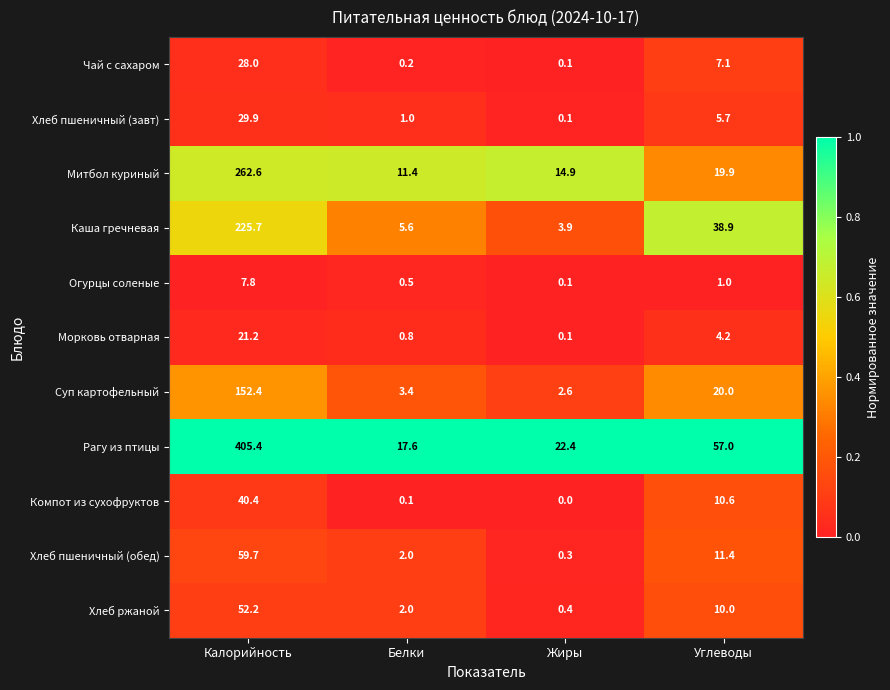

The value of Хлеб ржаной at Жиры is 0.4. True or false?

True